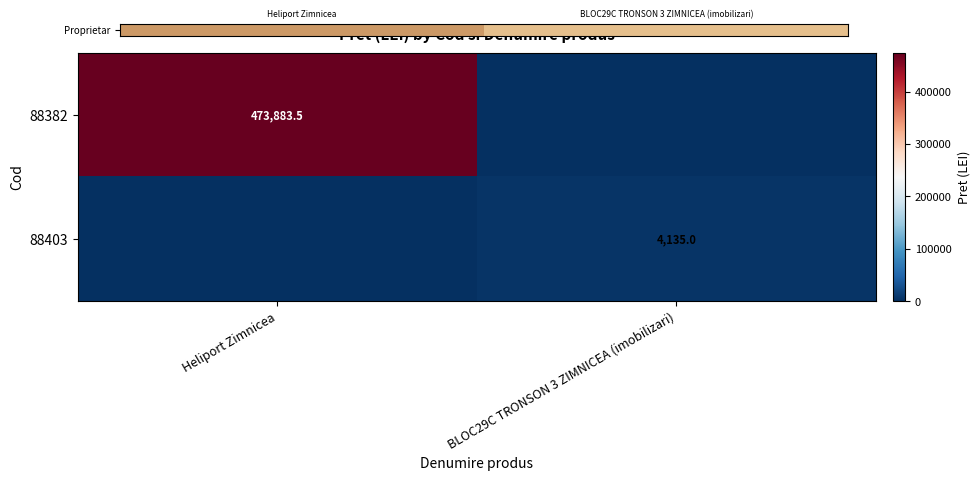

Is the value of 88382 at Heliport Zimnicea greater than the value of 88403 at BLOC29C TRONSON 3 ZIMNICEA (imobilizari)?

Yes